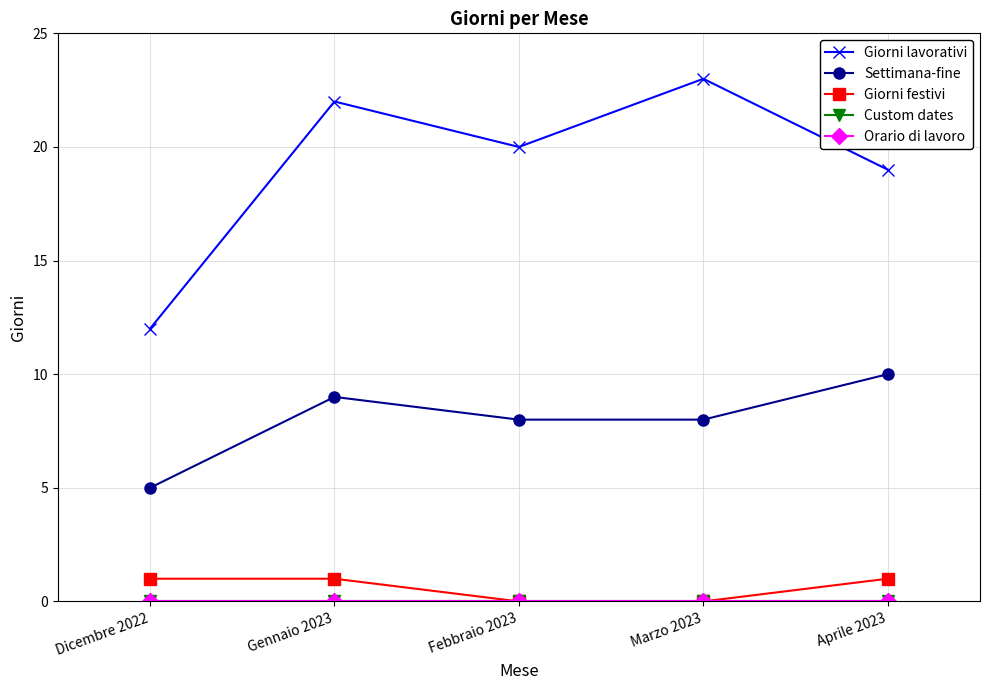

True or false: Custom dates and Orario di lavoro cross at least once.

False